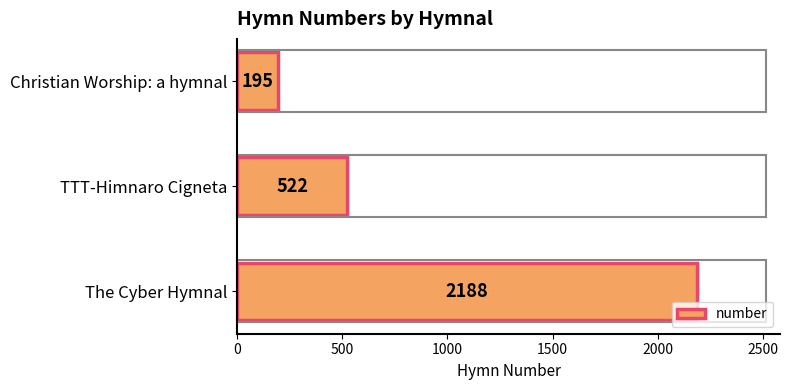

How many values are below 522?

1